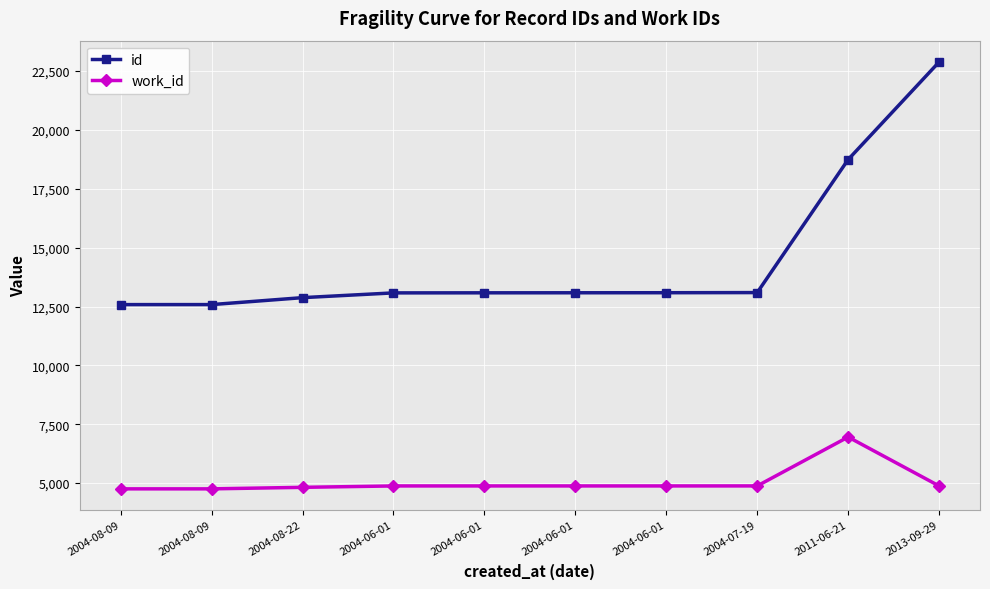

What are all the series names shown in the legend?

id, work_id